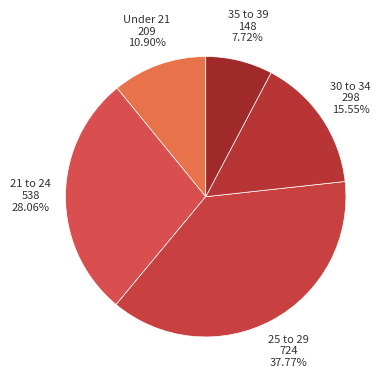

Is there a majority slice in this chart?

No